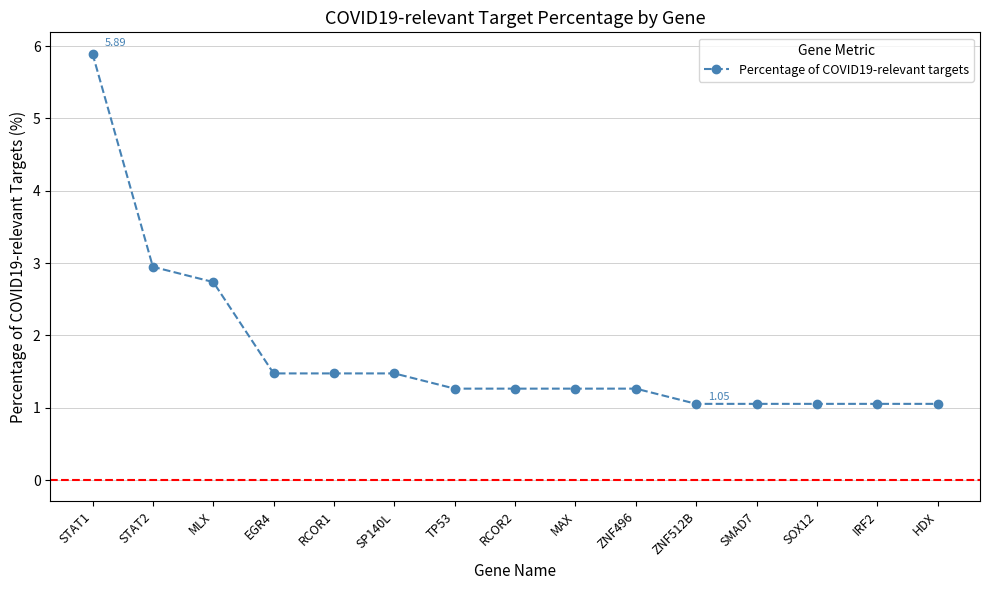

Which category has the highest value across all series?

STAT1